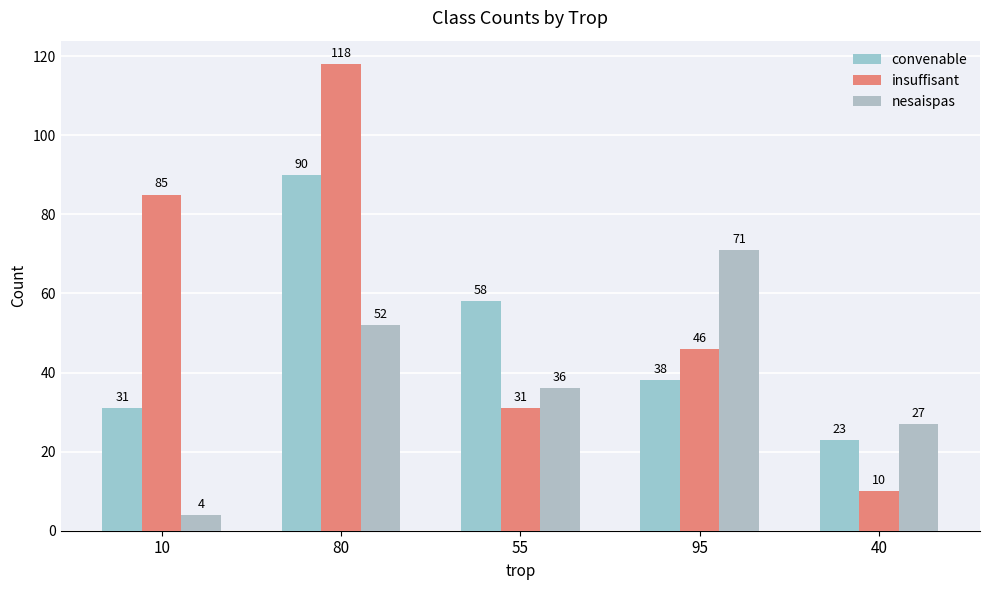

What is the average value of the convenable series?

48